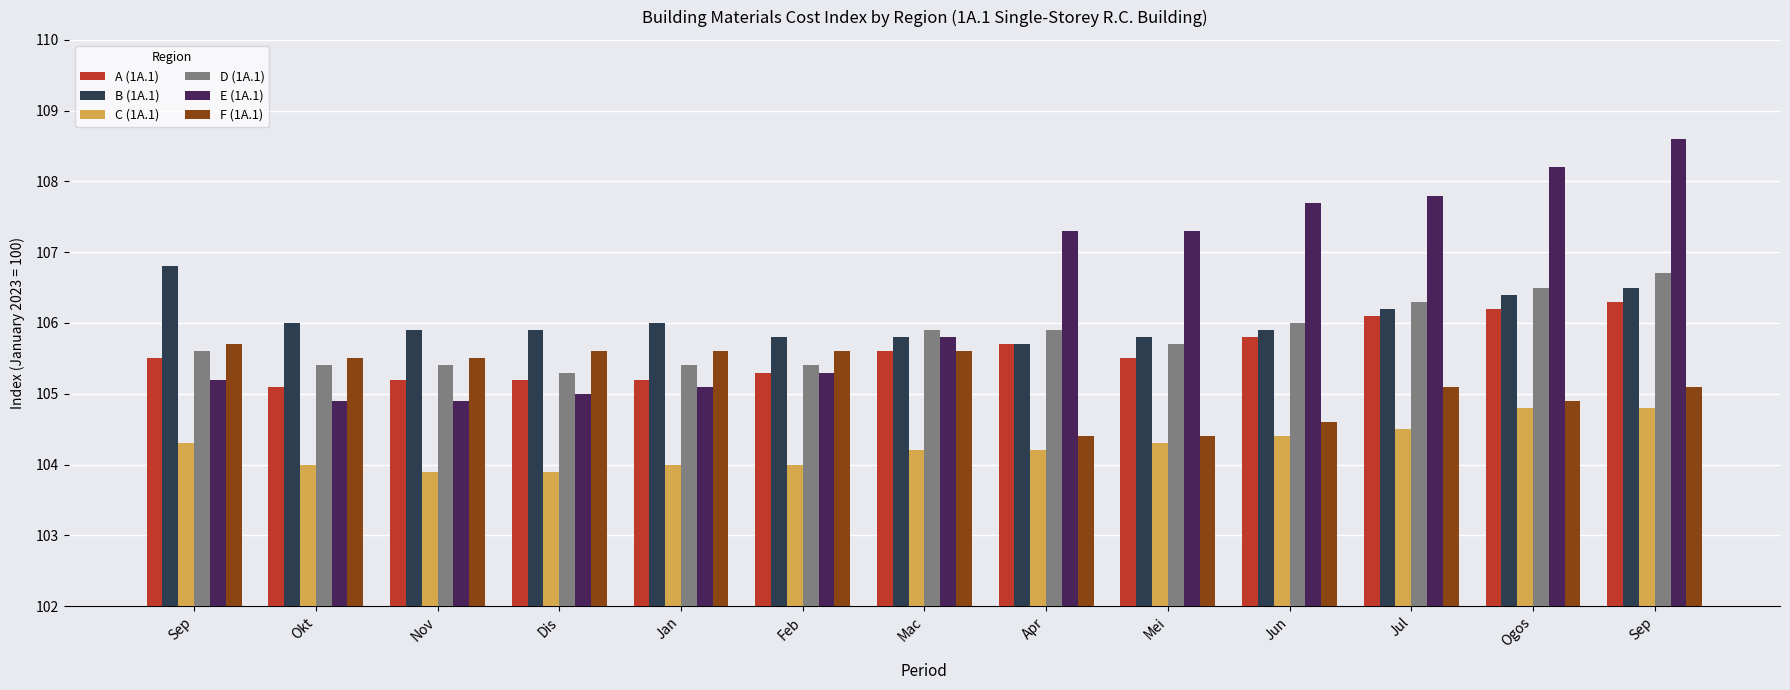

Rank the series by their maximum value, from highest to lowest.

E (1A.1), B (1A.1), D (1A.1), A (1A.1), F (1A.1), C (1A.1)